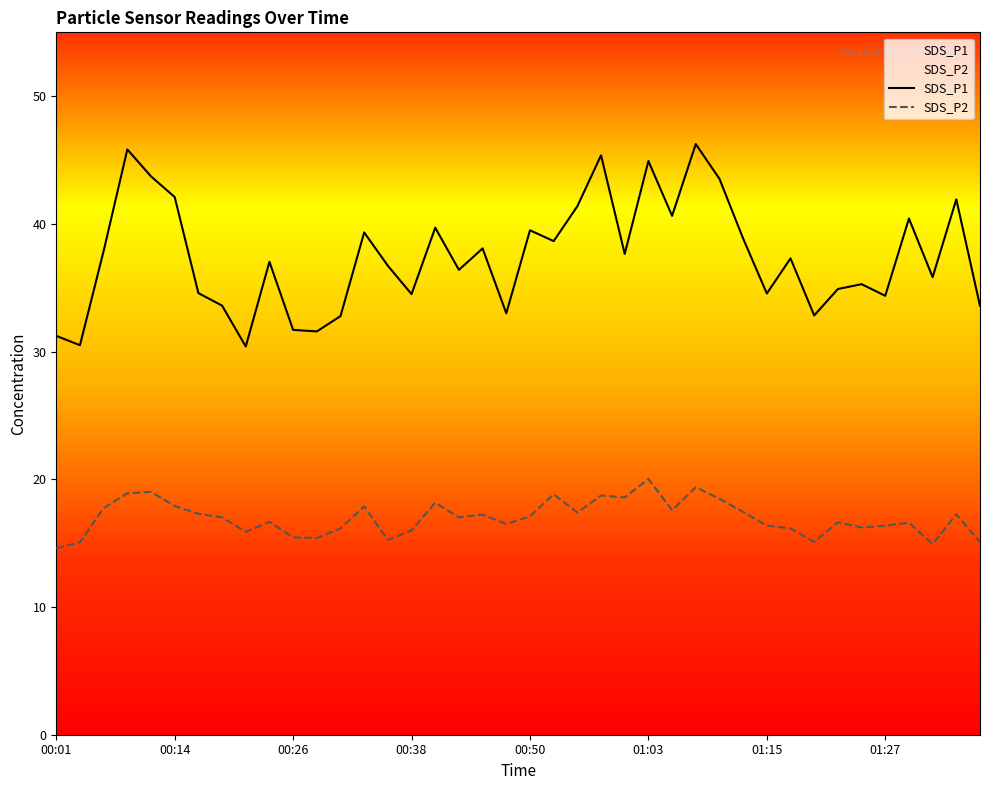

True or false: SDS_P1 and SDS_P2 cross at least once.

False